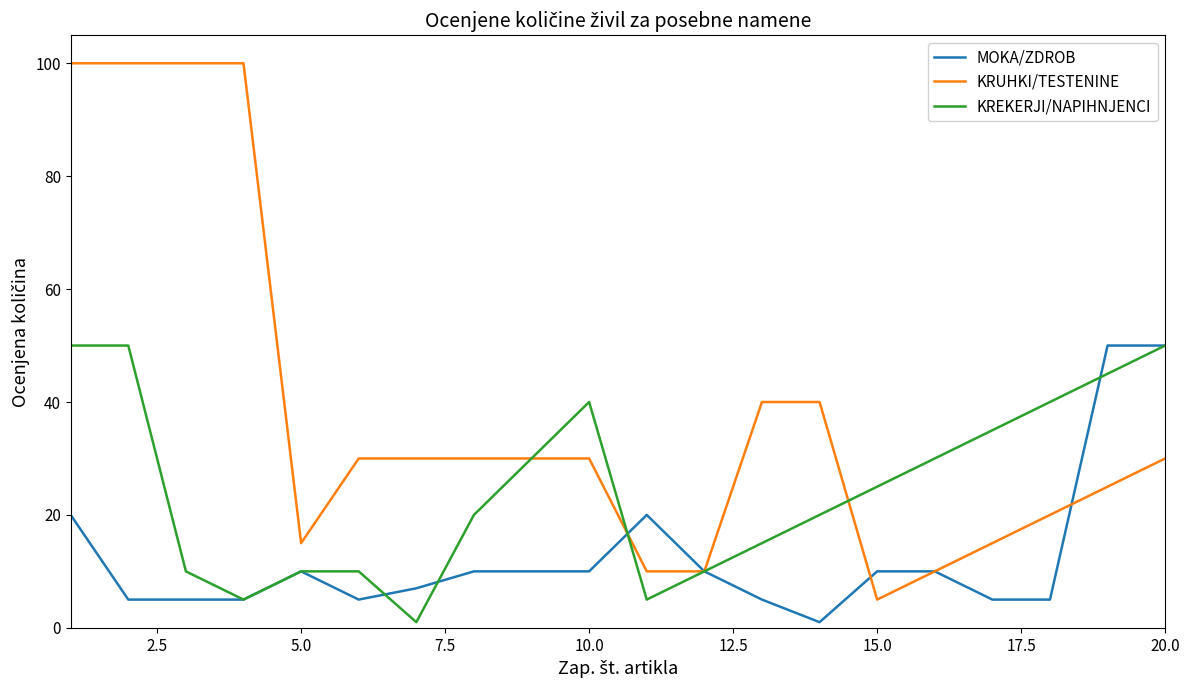

Which series has the largest total across all categories?

KRUHKI/TESTENINE